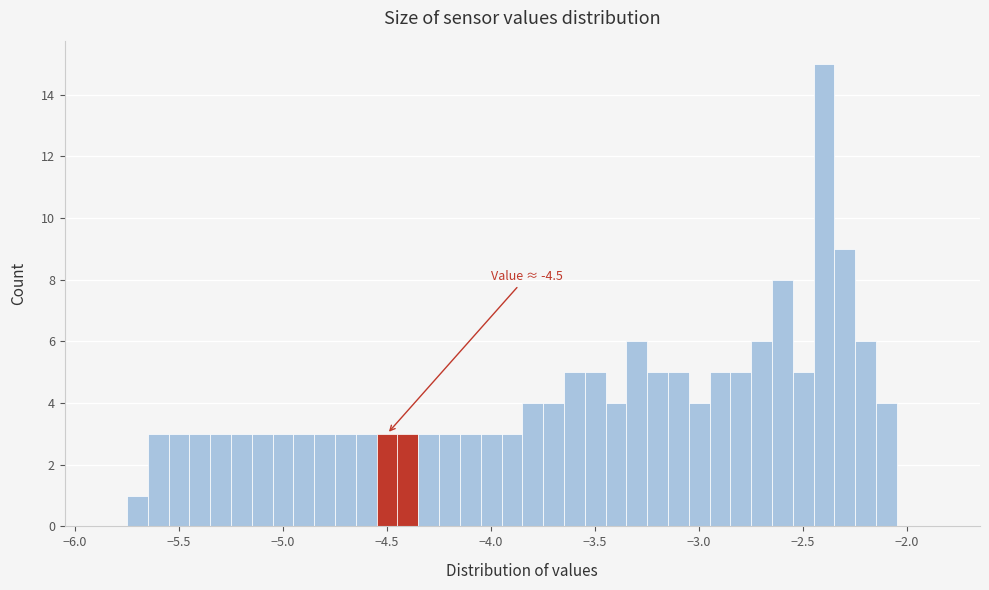

Read against the x-axis, roughly where is the centre of the tallest bar?

-2.40